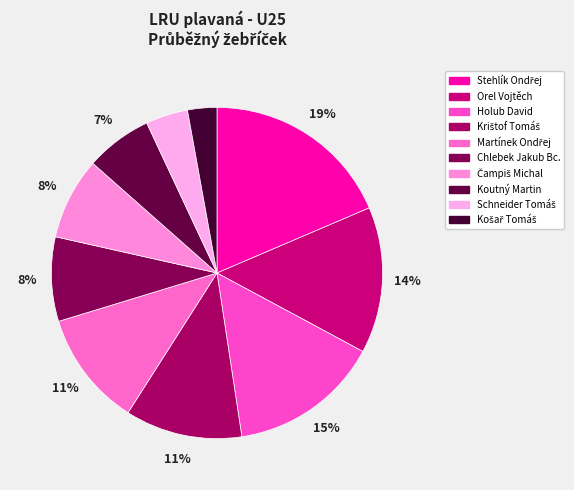

Do Košař Tomáš and Chlebek Jakub Bc. together represent more than half of the pie?

No